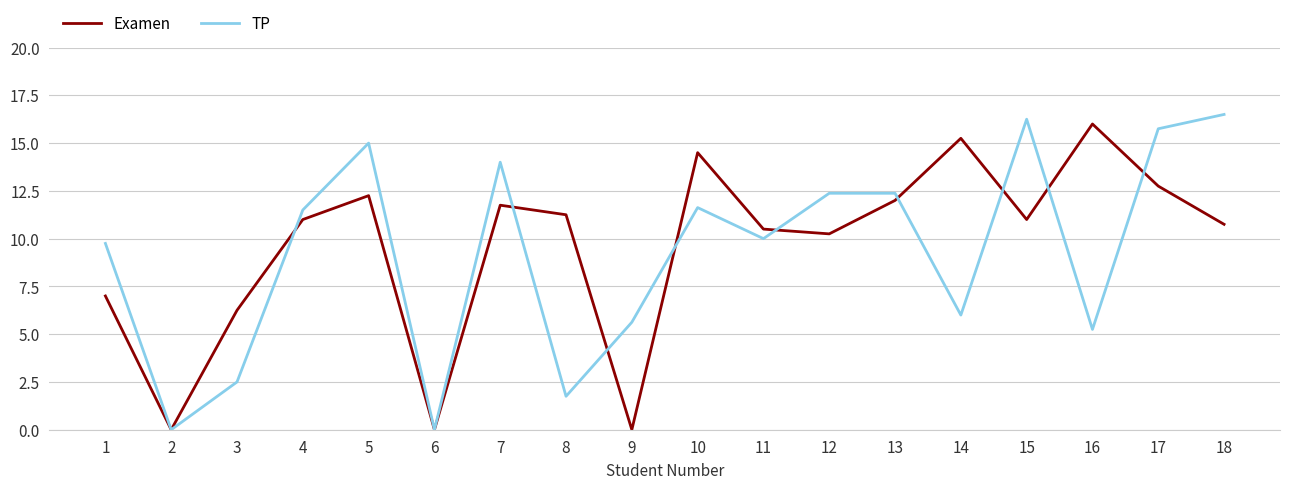

What is the difference between the maximum and second lowest values in the Examen series?

16.0